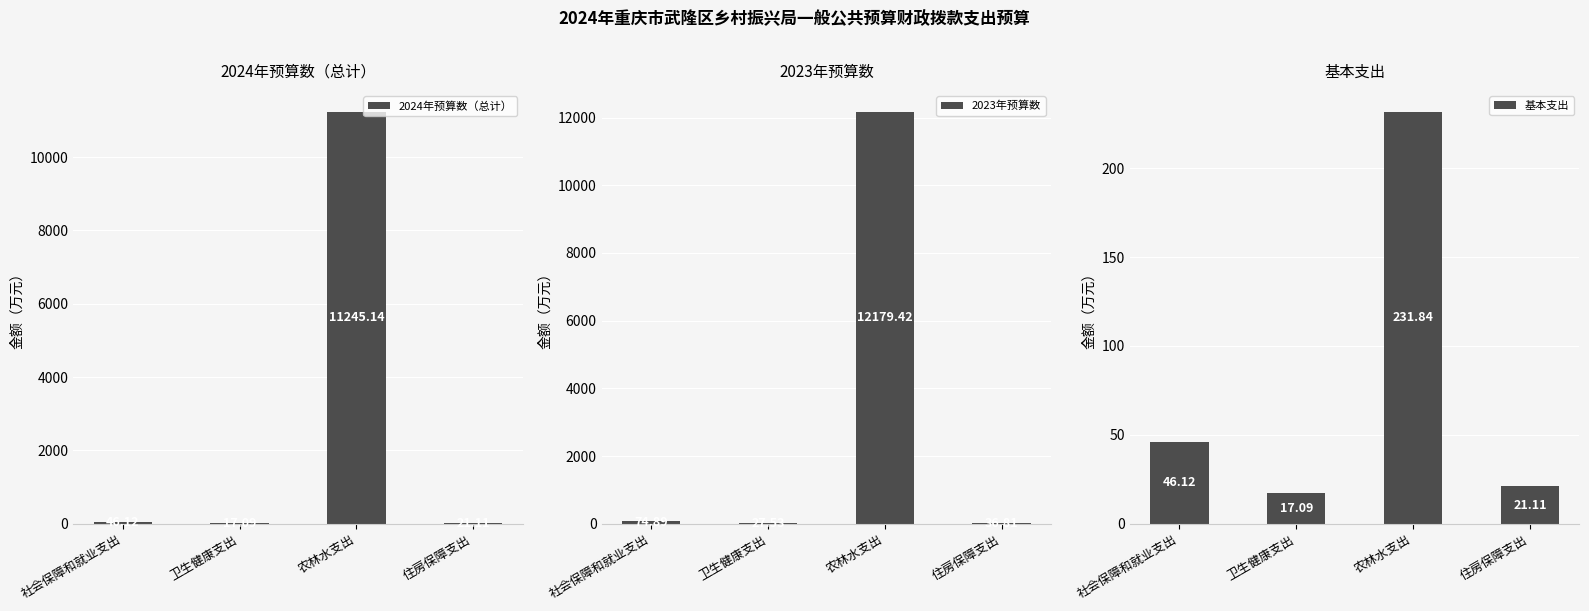

Which has a higher value, 住房保障支出 or 农林水支出?

农林水支出